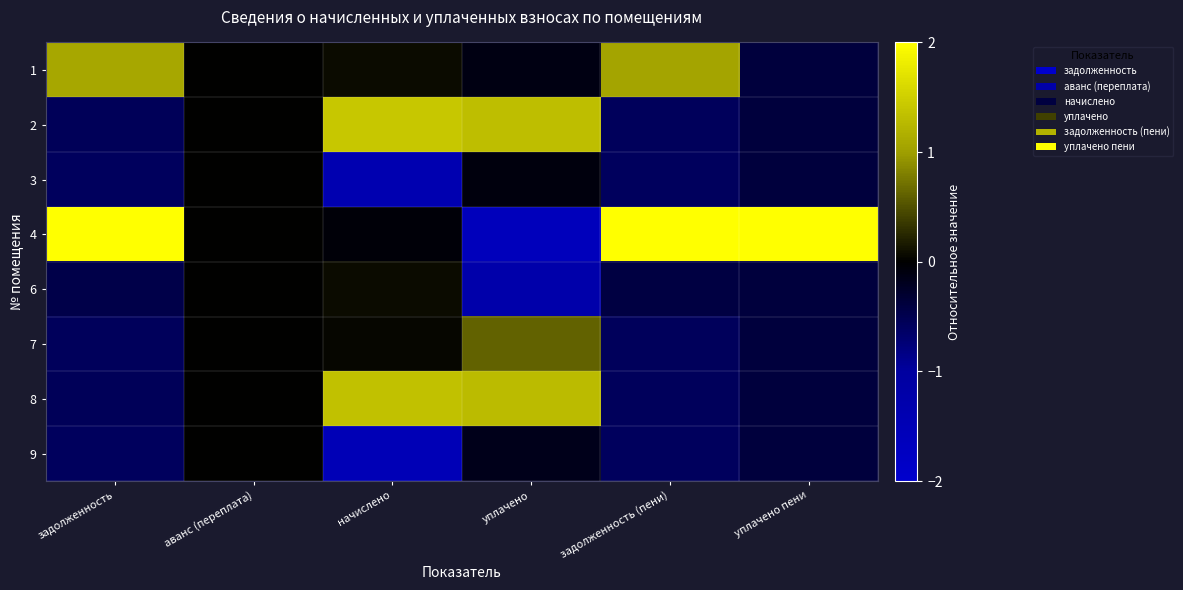

What is the difference between the highest and lowest values at уплачено?

2.9